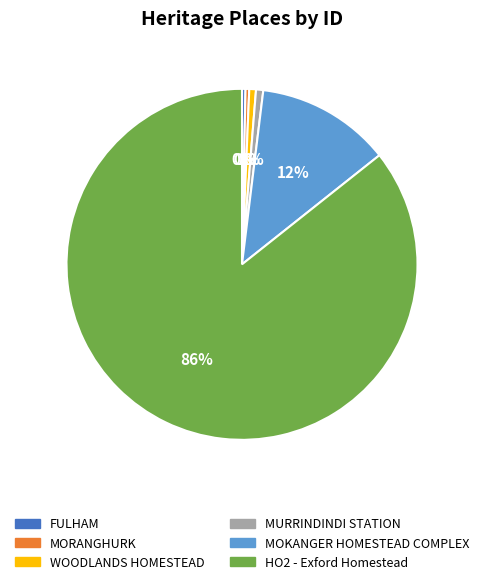

Count the number of slices in the pie.

6